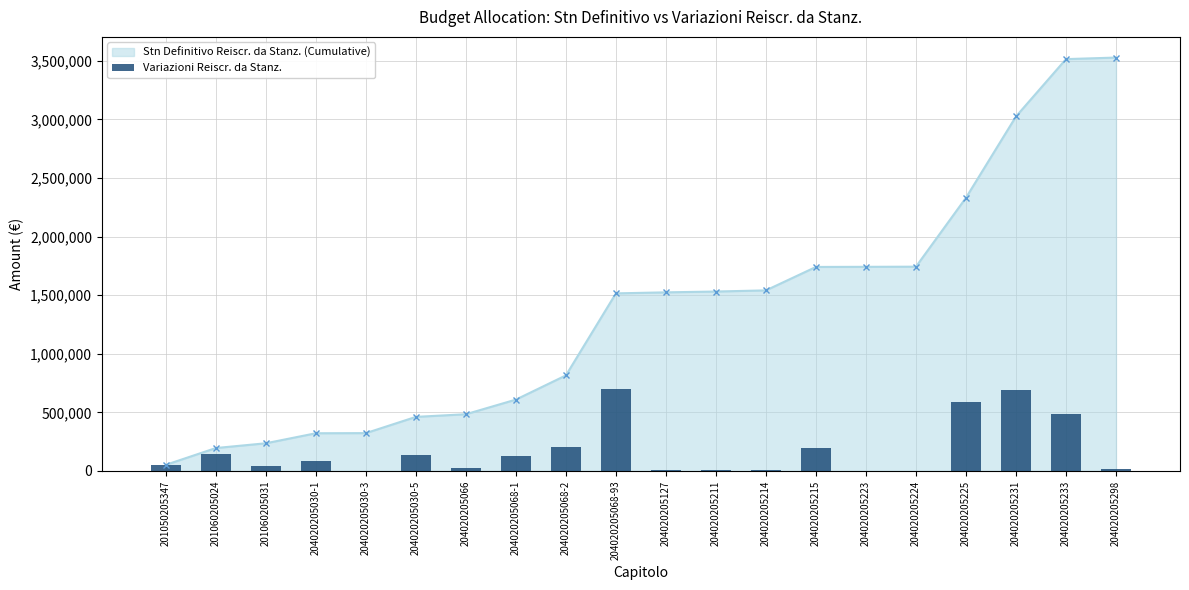

What is the change in value from 204020205030-1 to 204020205068-93?

+614508.1